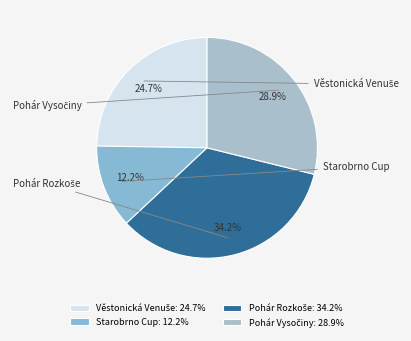

Does any single category account for the majority?

No